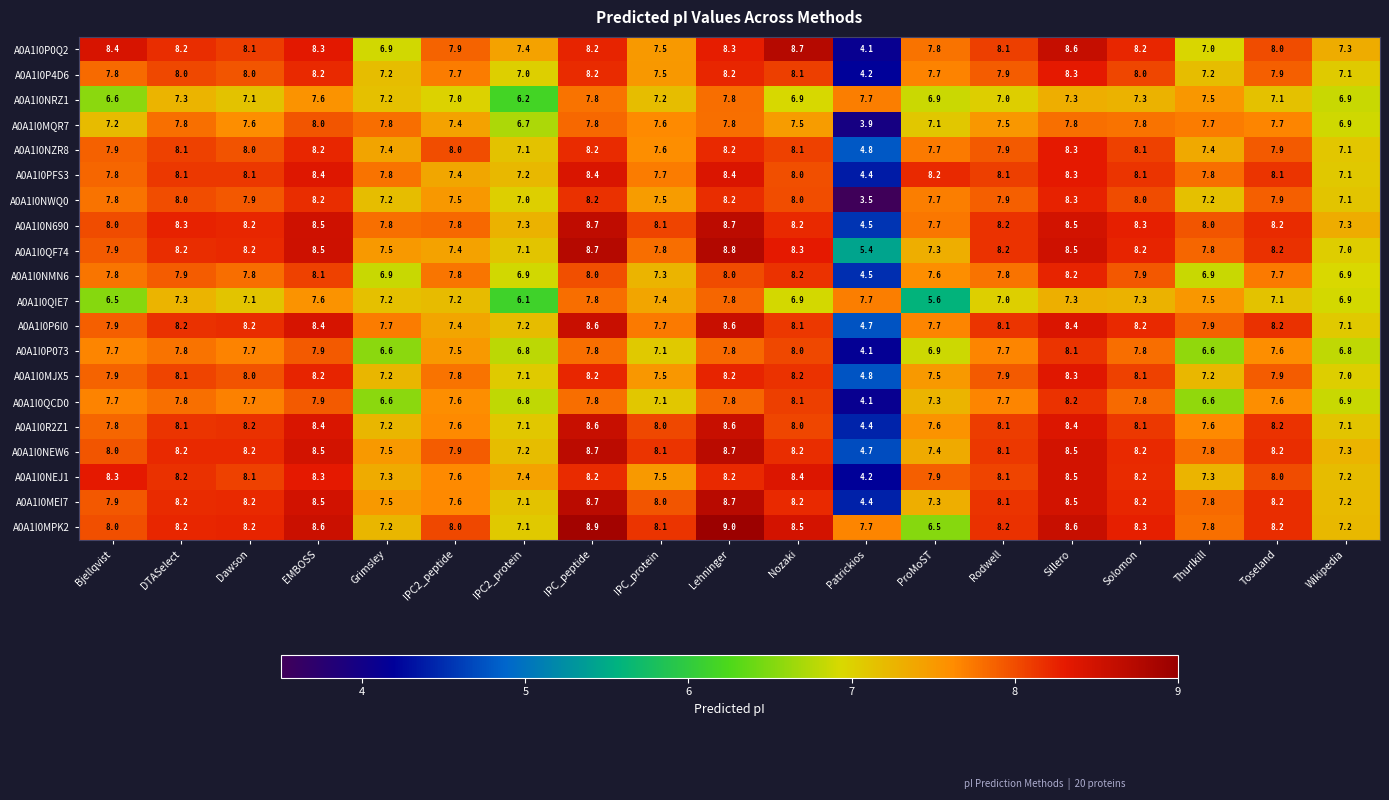

Which series has the largest total across all categories?

A0A1I0MPK2